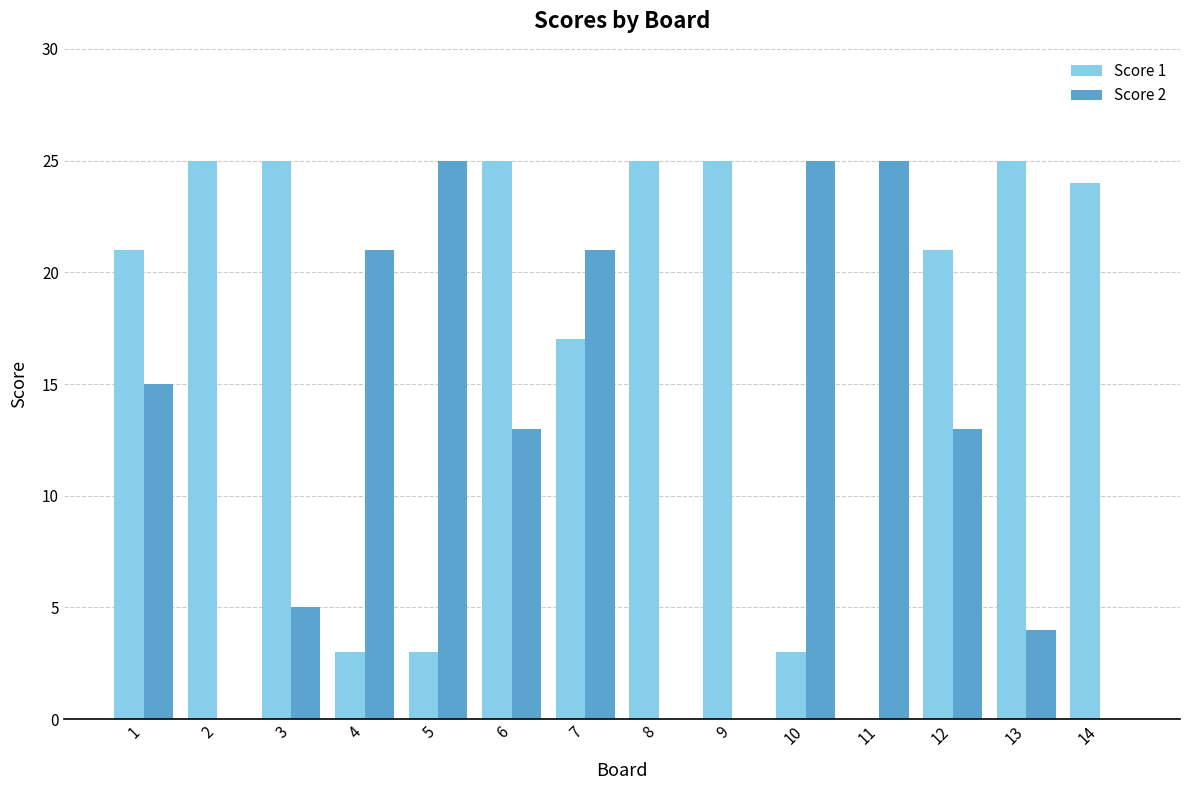

What is the spread (max minus min) of values at 5?

22